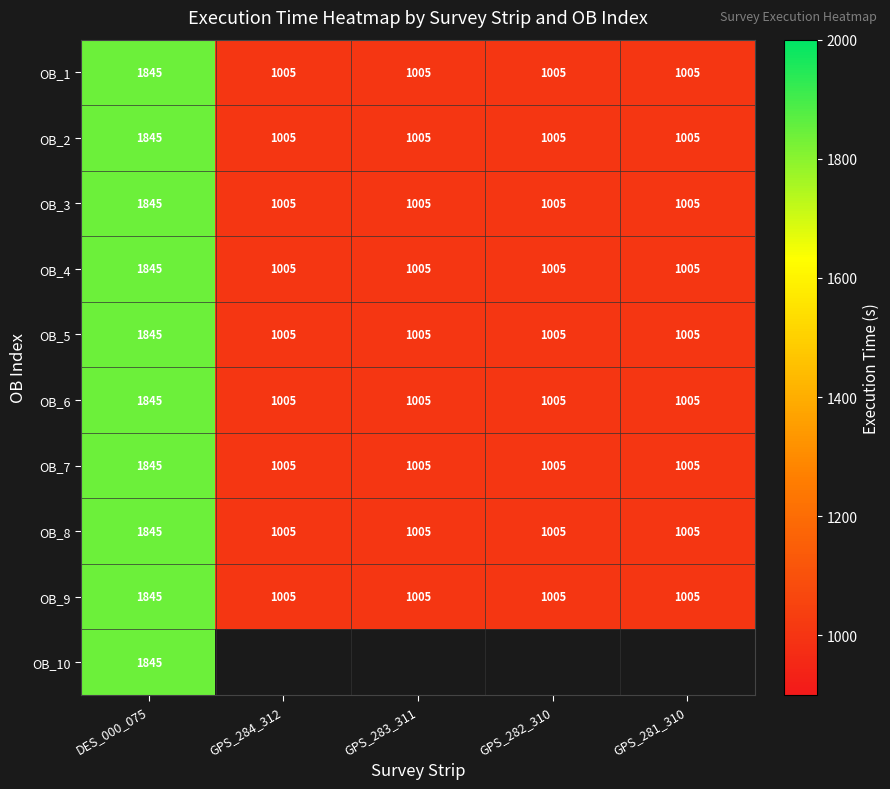

What is the highest value of the OB_7 series?

1845